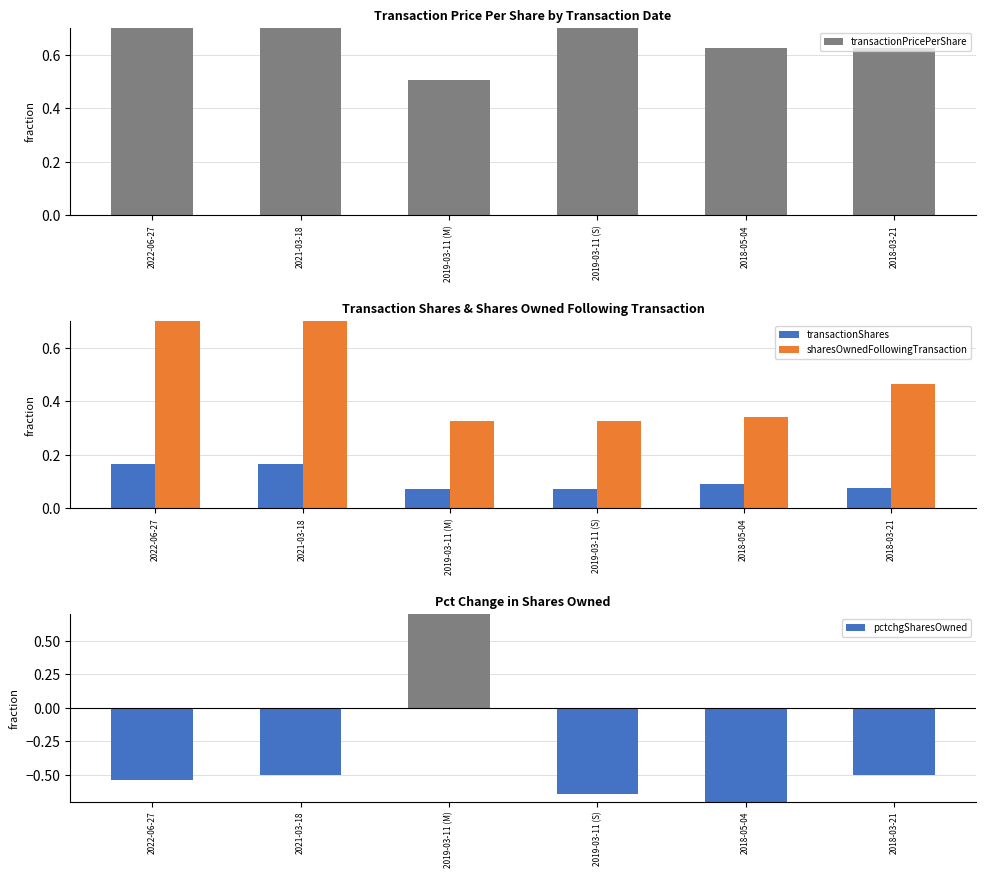

What is the difference between the highest and lowest values at 2018-03-21?

1.1